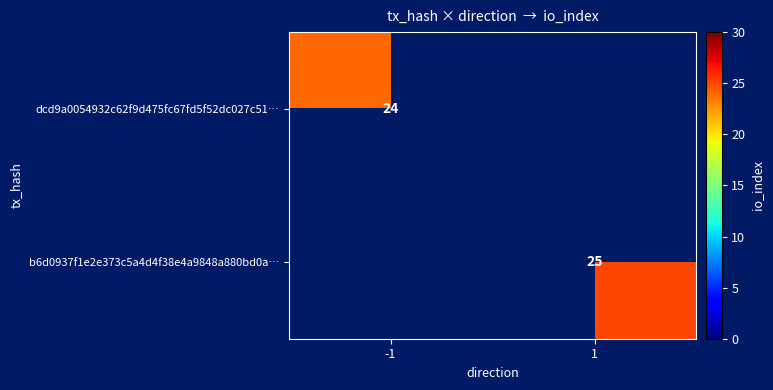

Which label corresponds to the smallest value in the chart?

-1